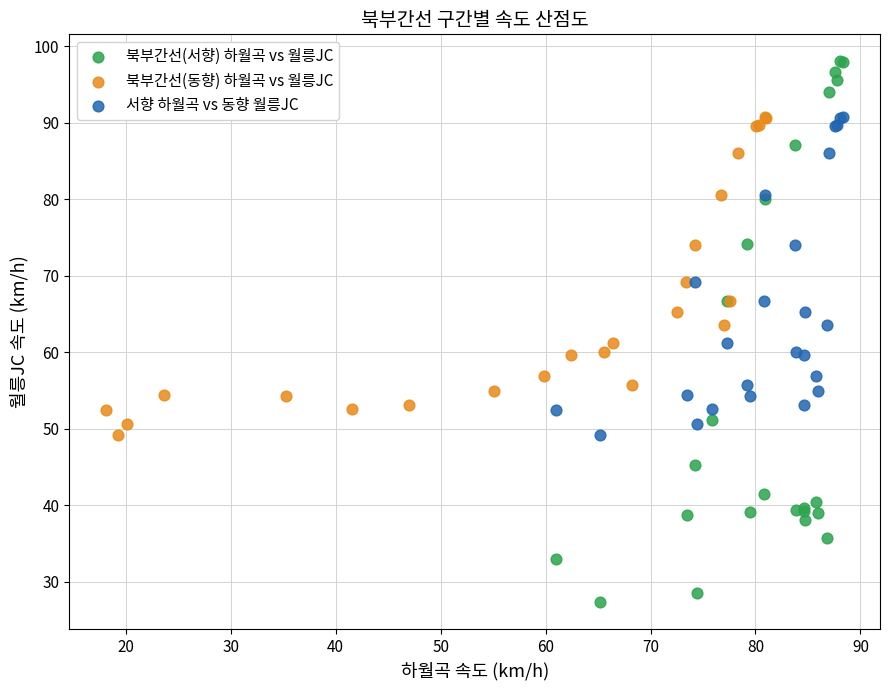

What are all the series names shown in the legend?

북부간선(서향) 하월곡 vs 월릉JC, 북부간선(동향) 하월곡 vs 월릉JC, 서향 하월곡 vs 동향 월릉JC